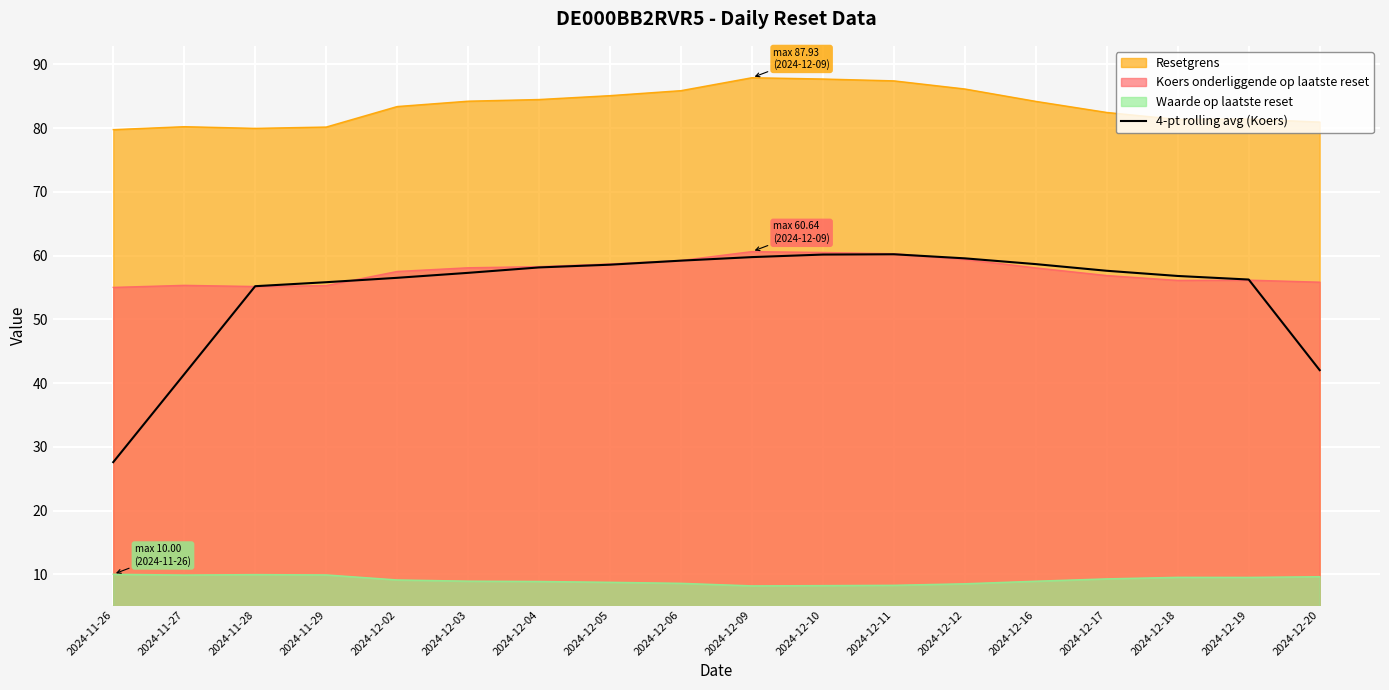

What is the lowest value of the 4-pt rolling avg (Koers) series?

27.6